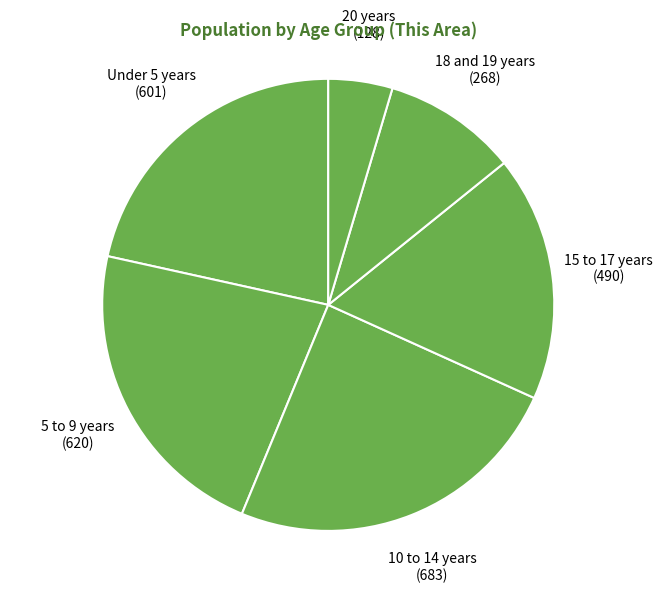

Combined, do Under 5 years and 5 to 9 years account for over 50%?

No